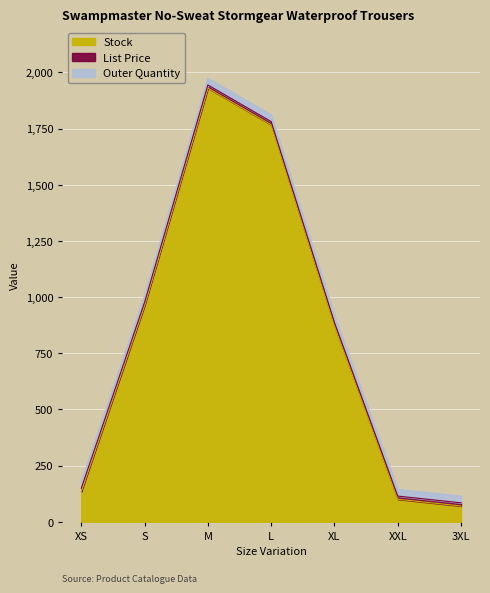

At which label is Stock closest to 1000?

S